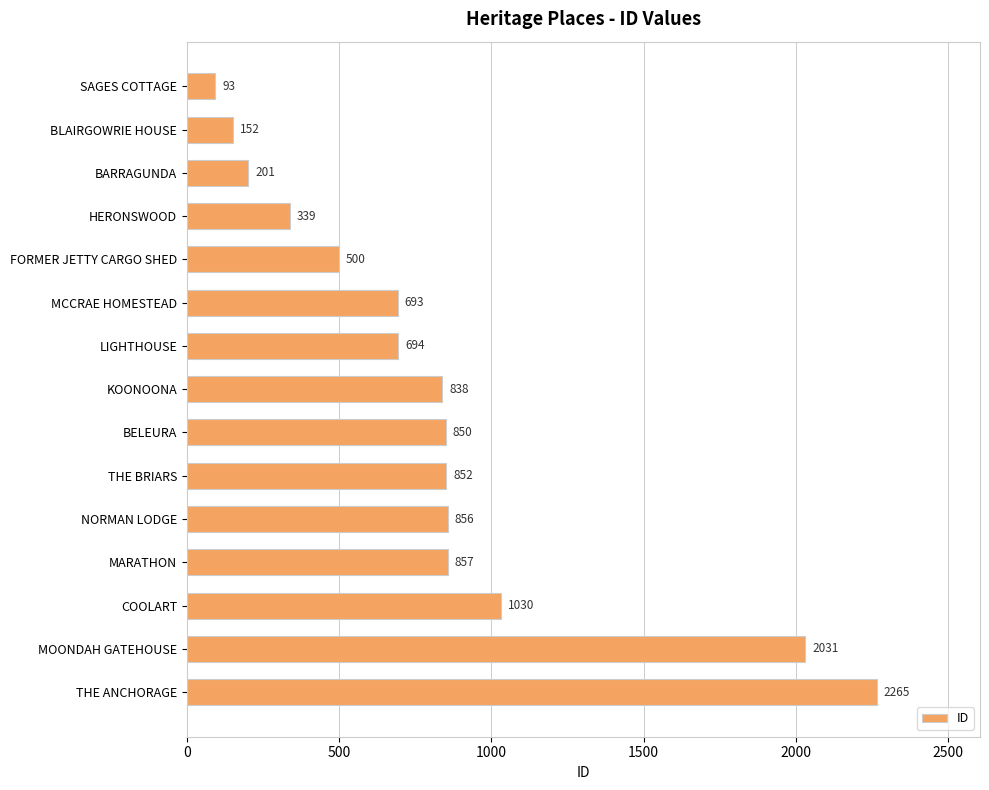

What is the label of the 12th bar from the top?

MARATHON